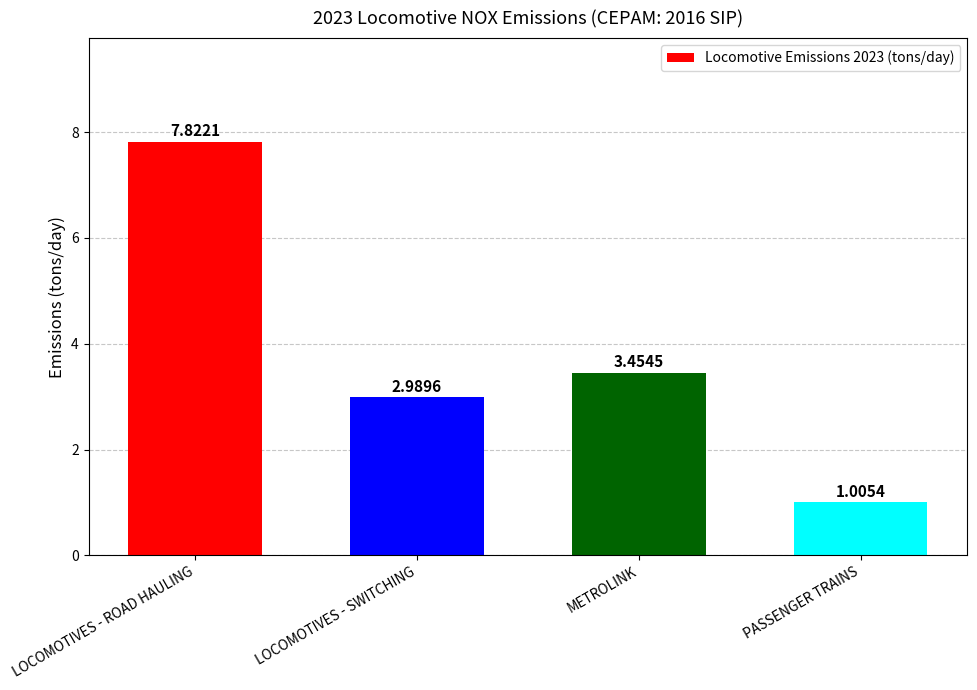

List the labels in order of value, smallest first.

PASSENGER TRAINS, LOCOMOTIVES - SWITCHING, METROLINK, LOCOMOTIVES - ROAD HAULING